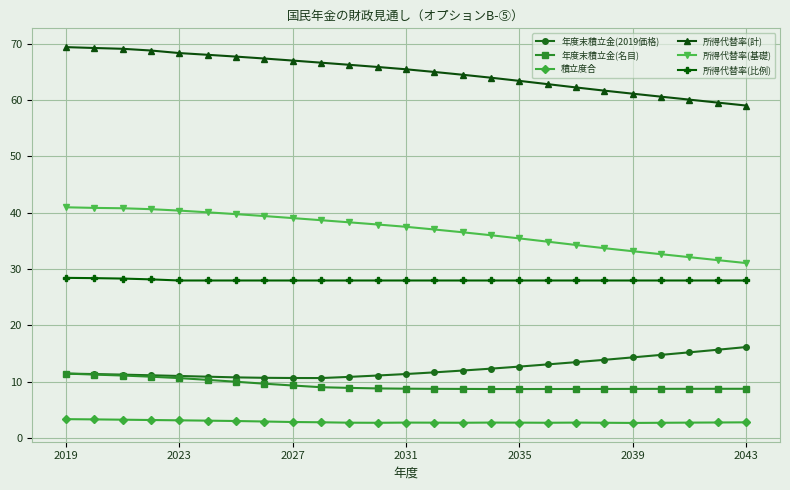

True or false: 年度末積立金(名目) and 所得代替率(基礎) intersect in this chart.

False